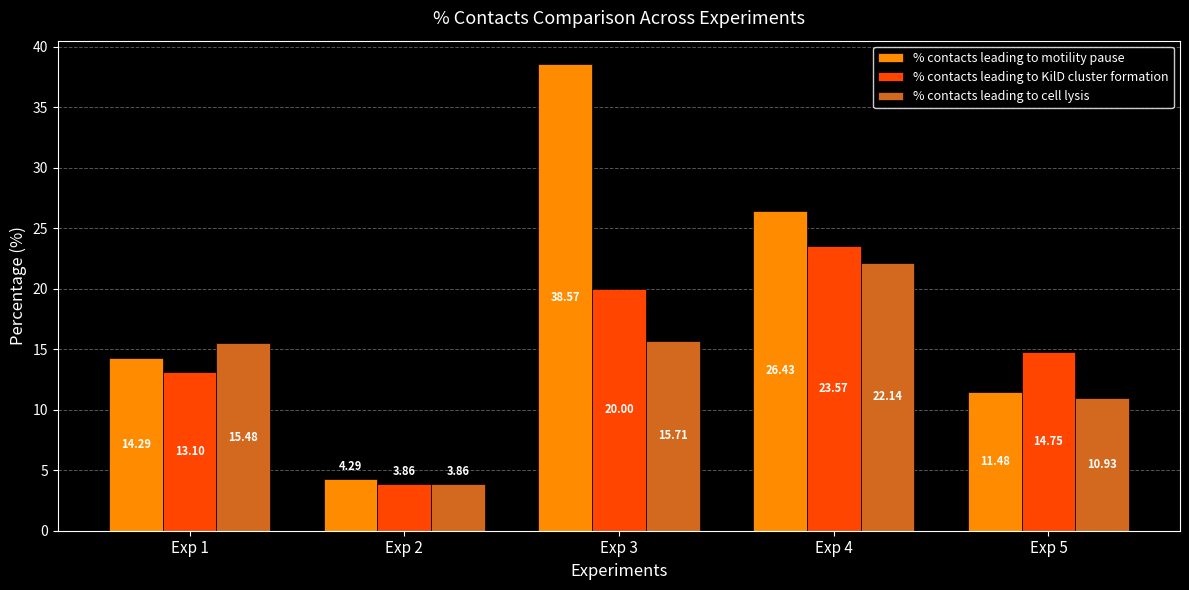

What is the difference between the second highest and minimum values in the % contacts leading to cell lysis series?

11.9